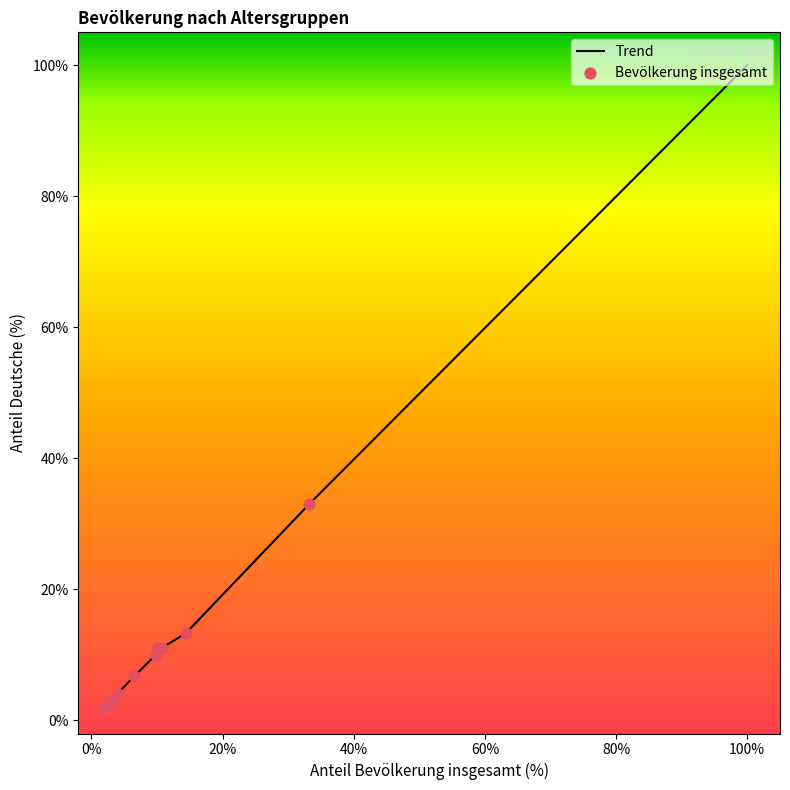

What is the maximum value shown in the chart?

100.0